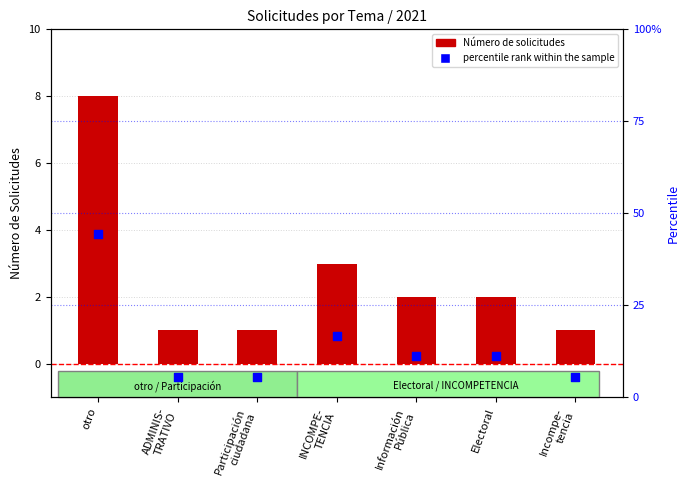

Which series has the largest total across all categories?

percentile rank within the sample